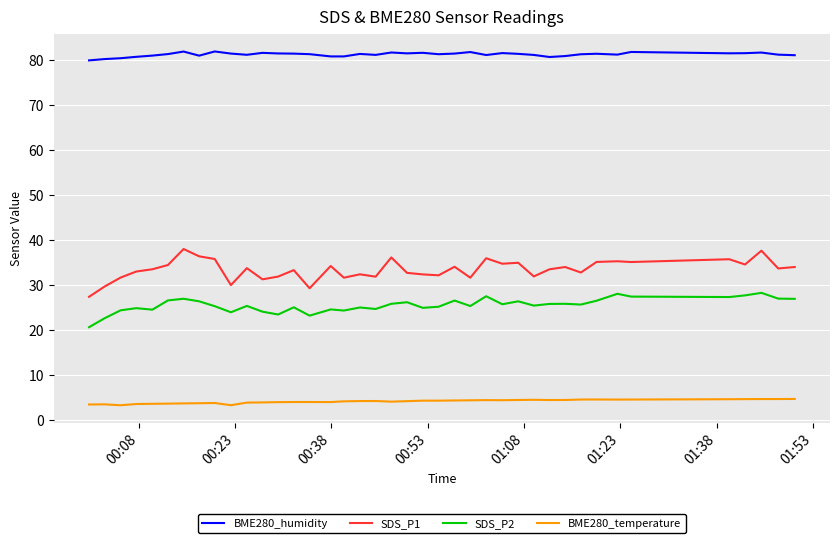

True or false: BME280_humidity and BME280_temperature cross at least once.

False